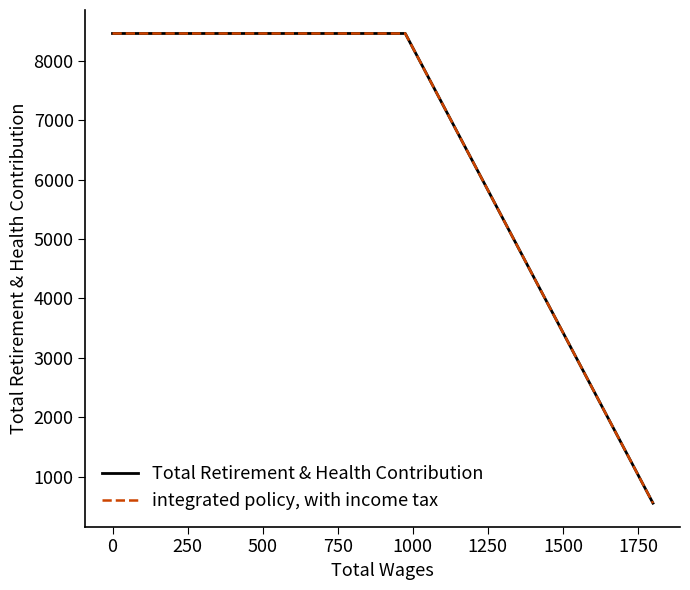

How many data points does each series have?

5